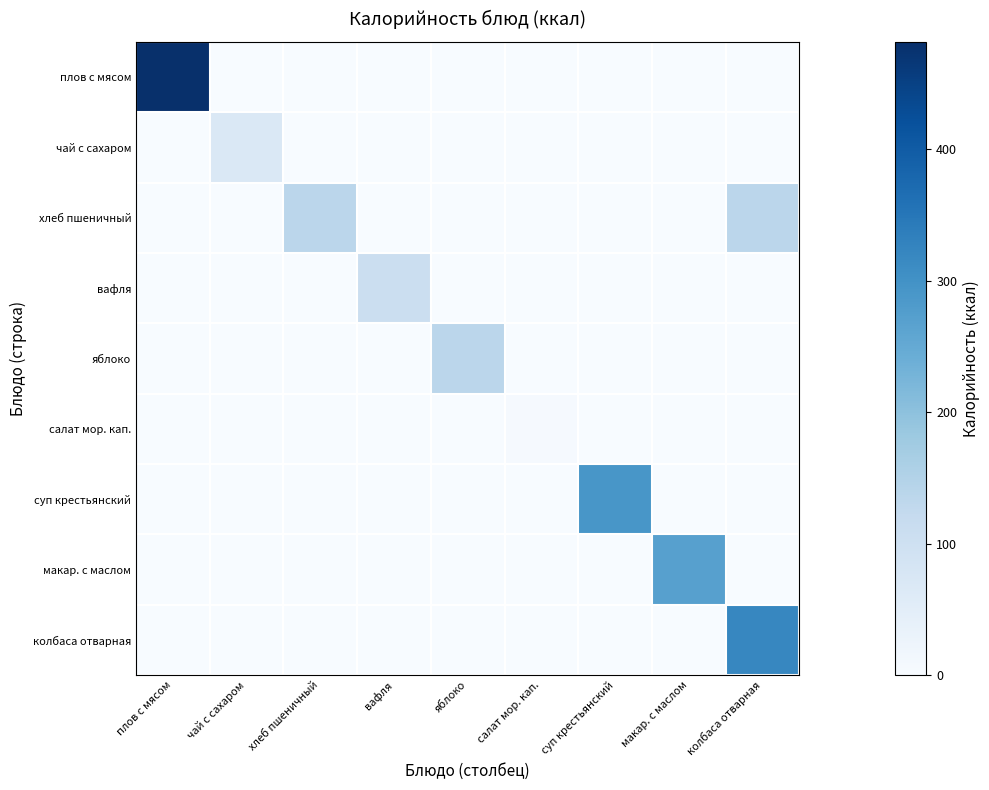

Which series has the widest spread of values?

плов с мясом